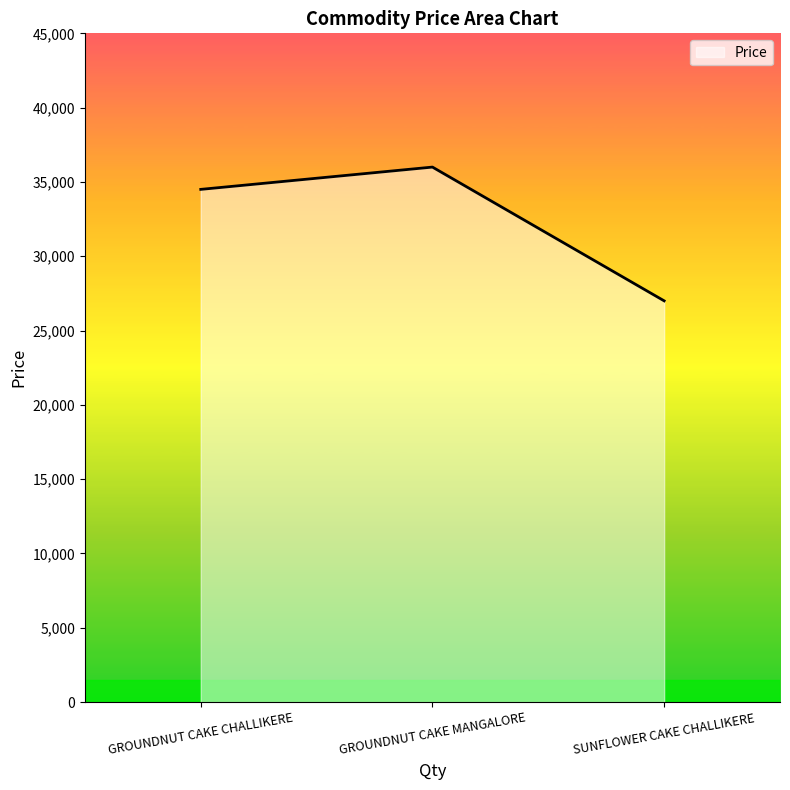

List the labels in order of value, largest first.

GROUNDNUT CAKE MANGALORE, GROUNDNUT CAKE CHALLIKERE, SUNFLOWER CAKE CHALLIKERE